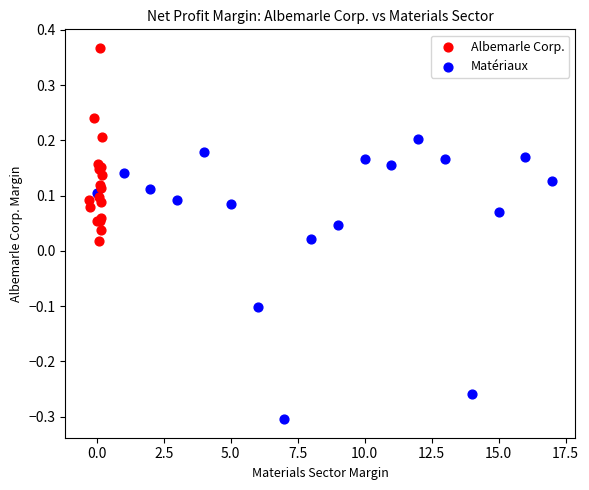

Which series has the largest Y range (max minus min)?

Matériaux